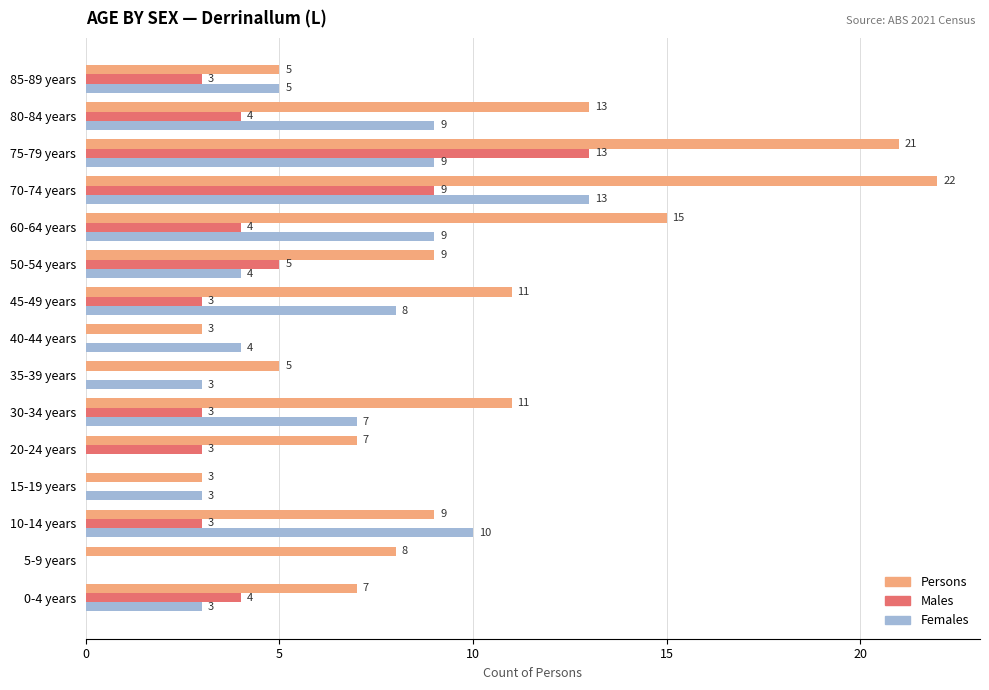

At which label does Females reach its peak?

70-74 years